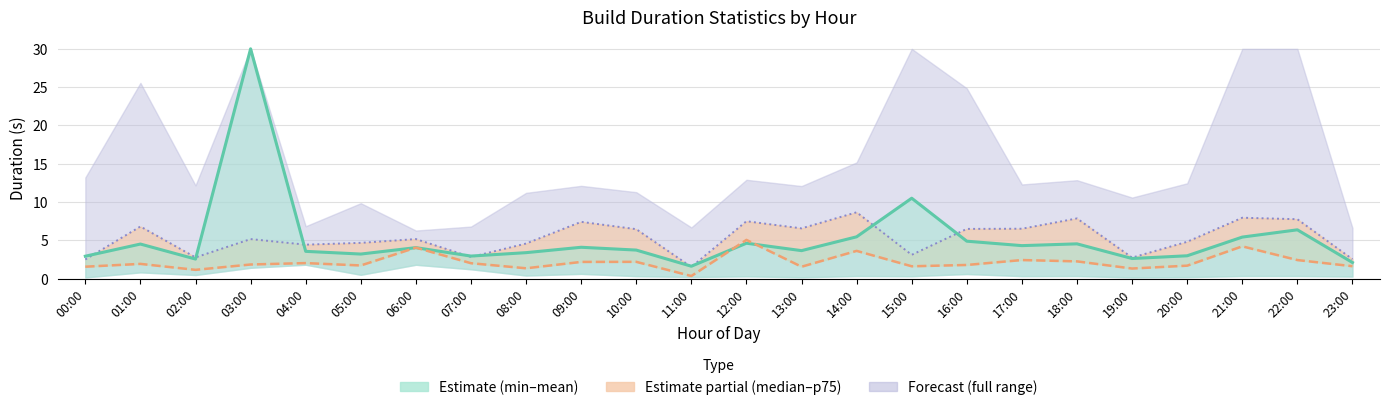

At which label is median closest to 2?

07:00